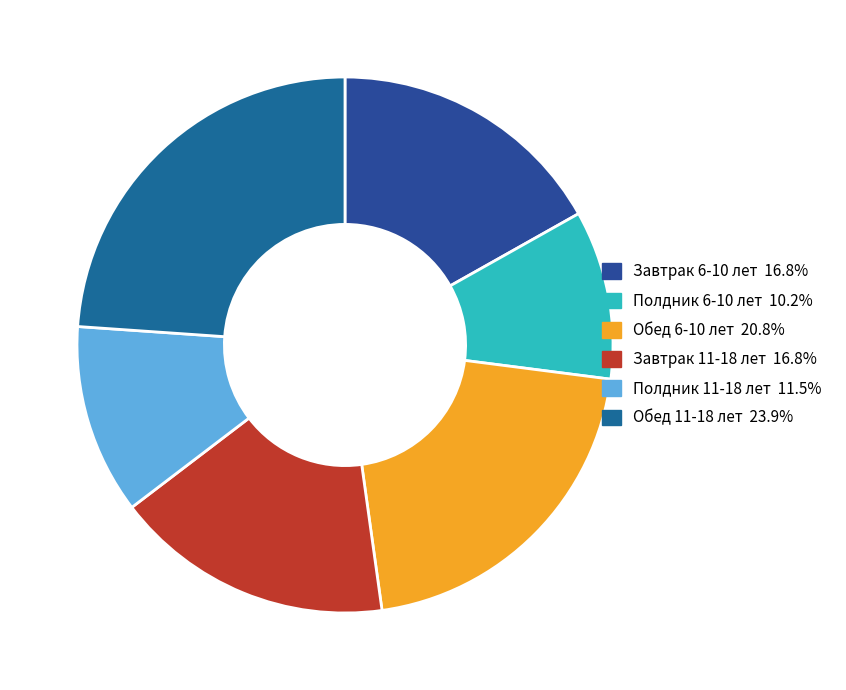

Count the number of slices in the pie.

6